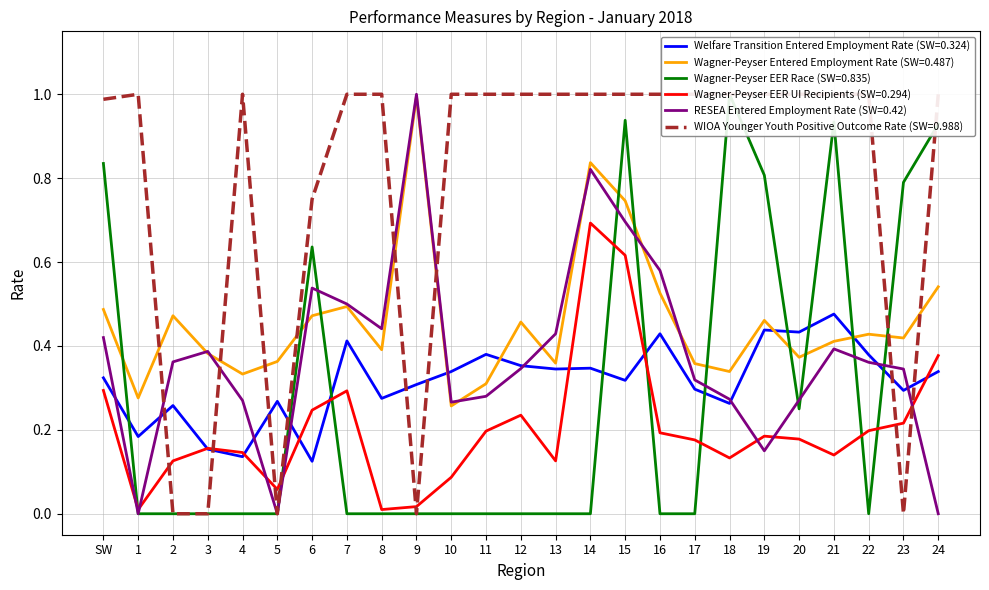

What is the difference between the maximum and minimum values in the Welfare Transition Entered Employment Rate (SW=0.324) series?

0.4